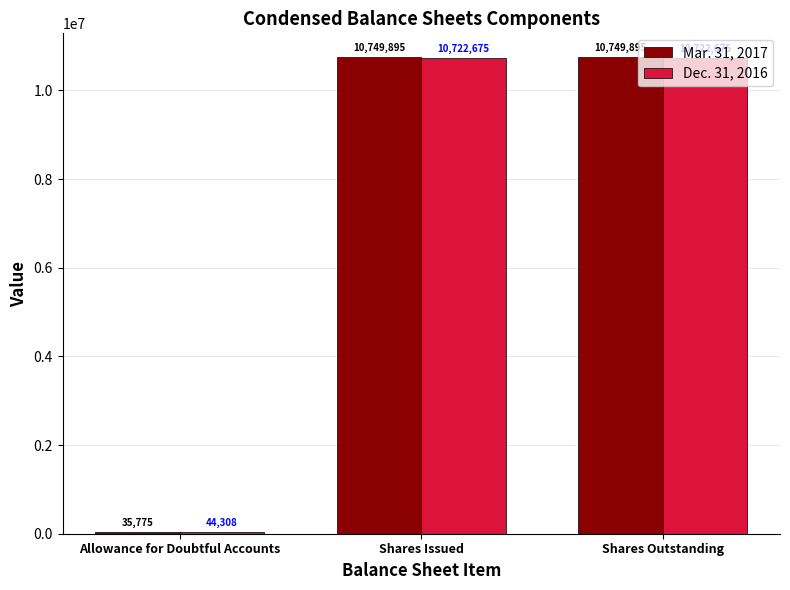

Does the chart contain any negative values?

No